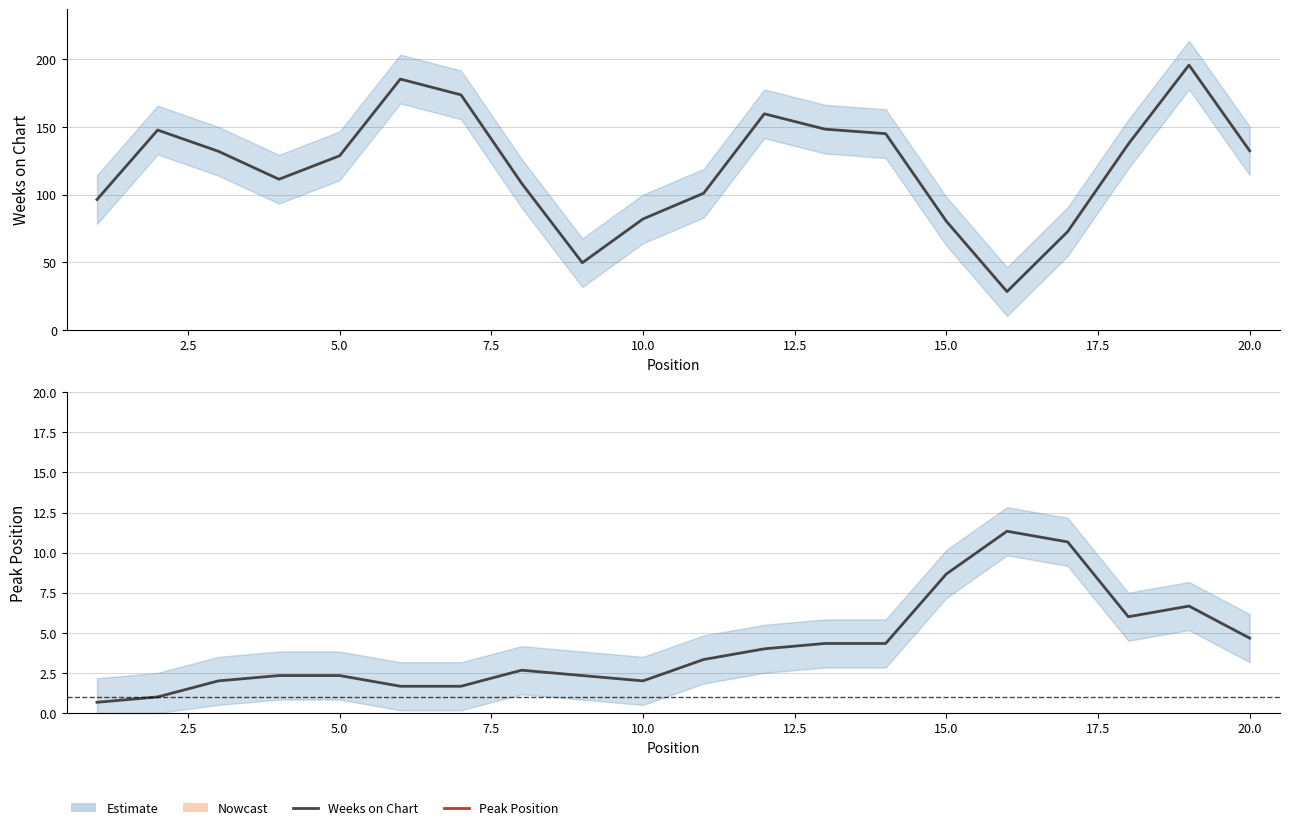

At 15.0, list the series in order from smallest to largest.

Peak Position, Weeks on Chart